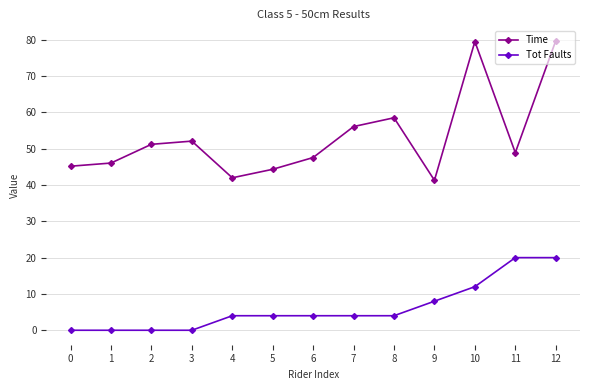

What are all the series names shown in the legend?

Time, Tot Faults